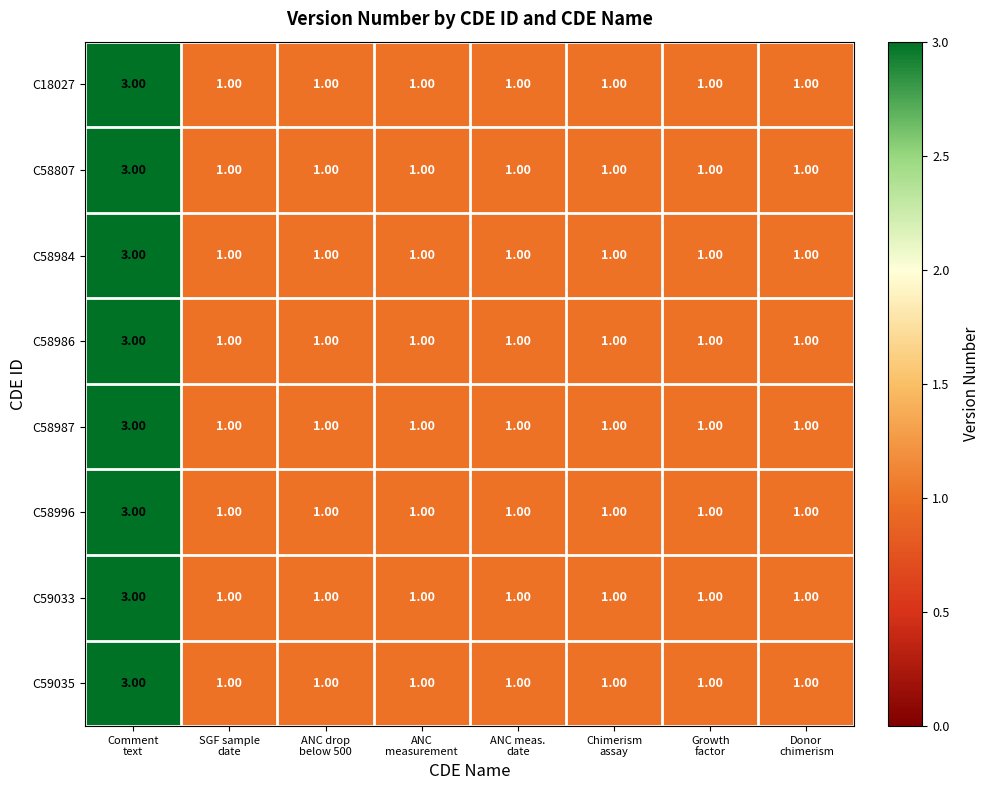

What is the sum of all C58996 values?

10